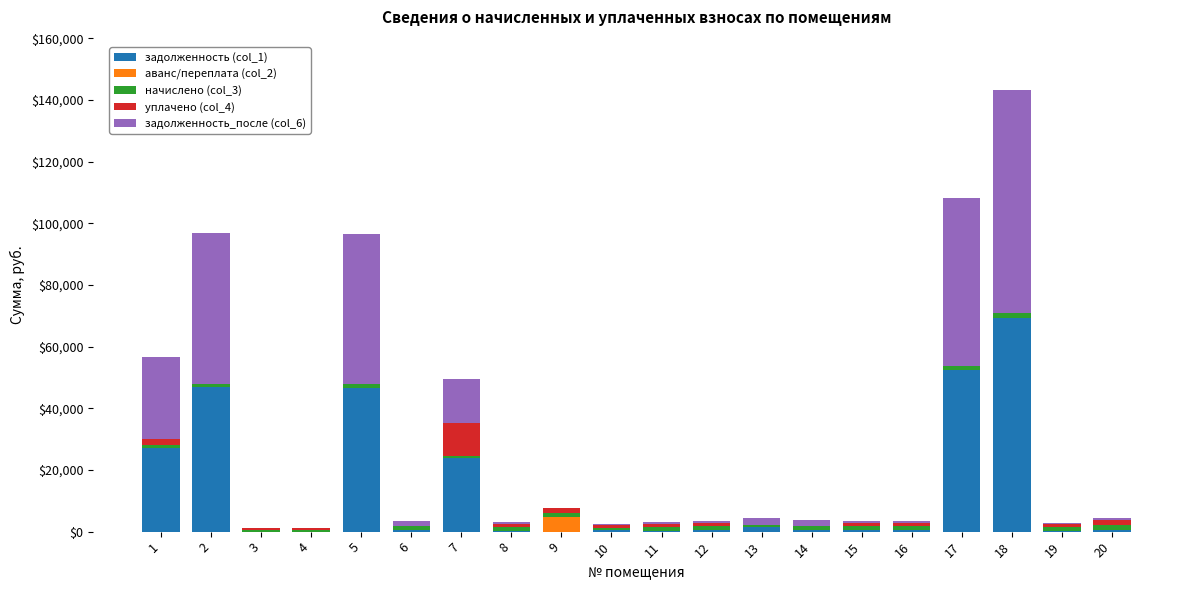

The value of задолженность (col_1) at 17 is 77631.9. True or false?

False